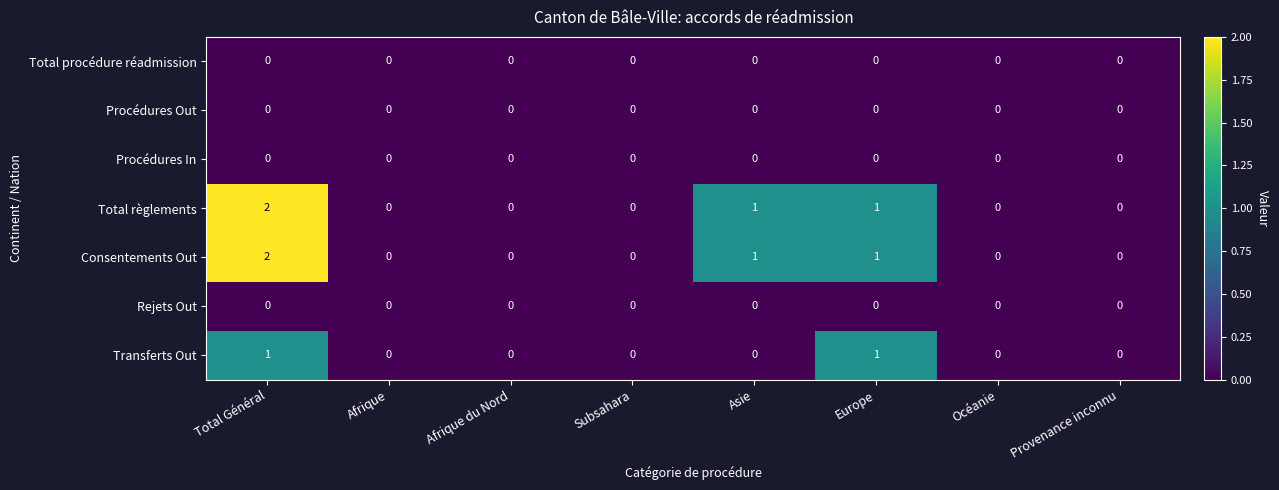

Which label corresponds to the largest value in the chart?

Total Général